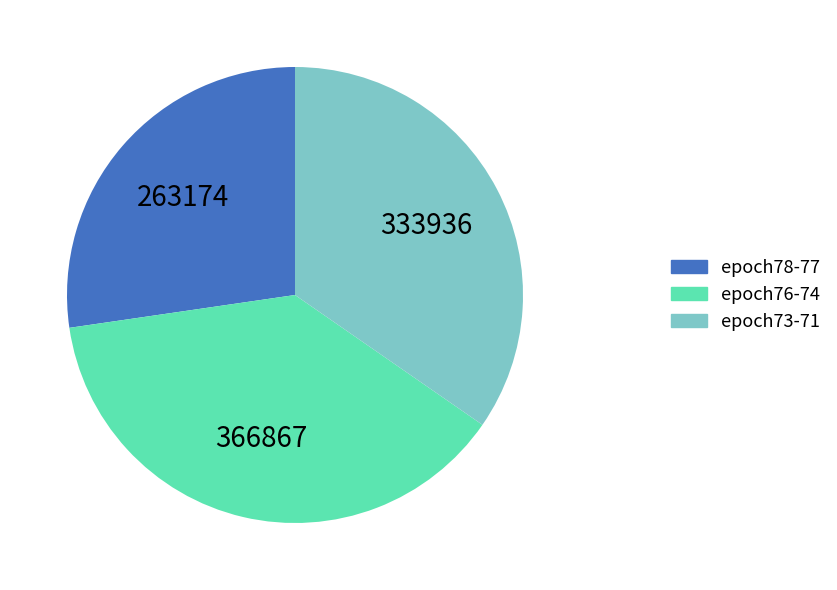

How many slices are in this pie chart?

3